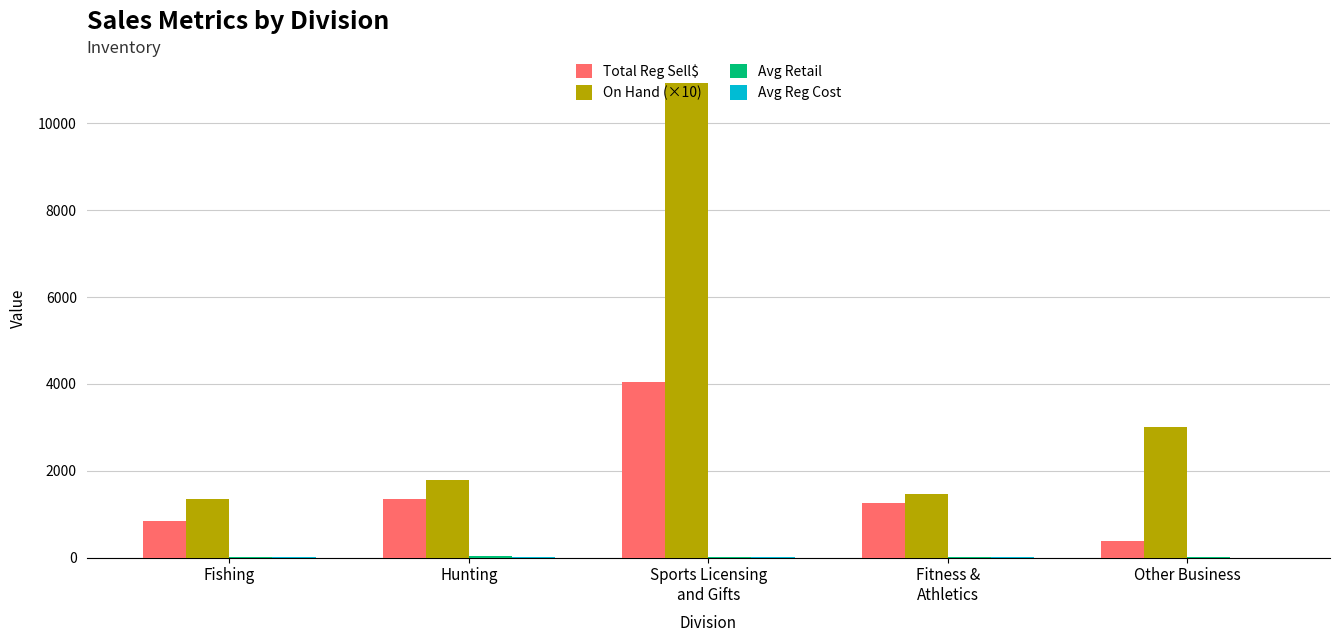

Between Fishing and Hunting, which series saw the biggest shift?

Total Reg Sell$